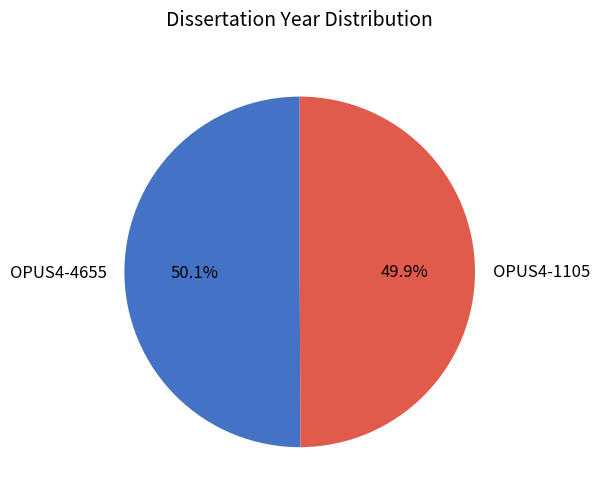

What is the ratio of the value at OPUS4-4655 to the value at OPUS4-1105?

1.0